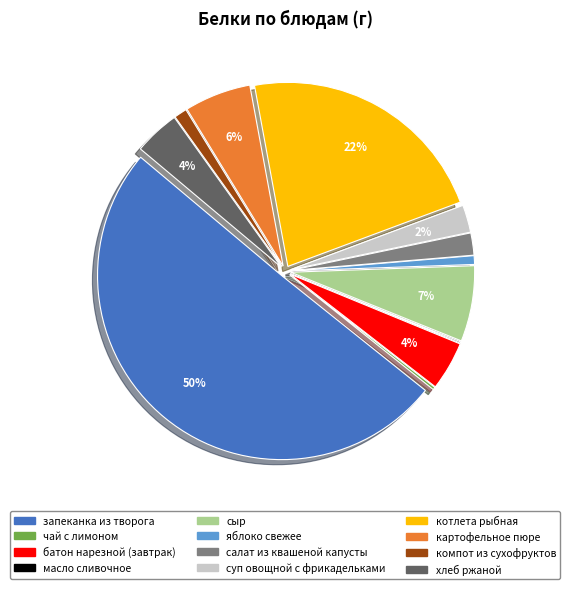

To the nearest percent, what is the average slice percentage?

8%